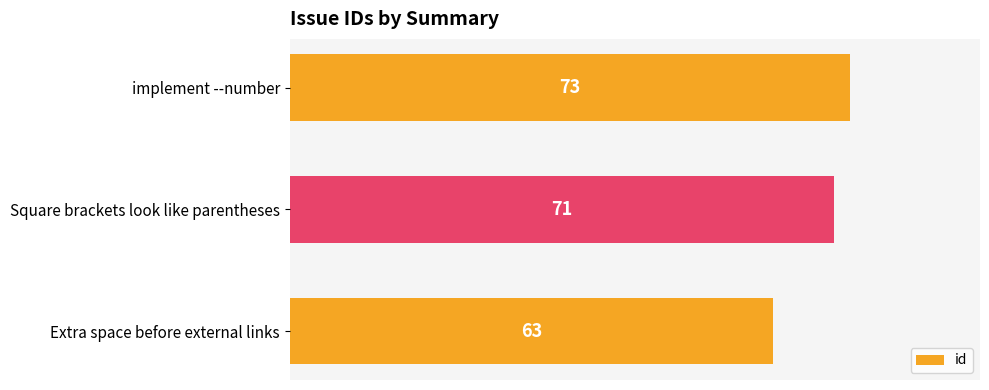

Reading bottom to top, list all the values displayed in this chart.

Extra space before external links=63	Square brackets look like parentheses=71	implement --number=73